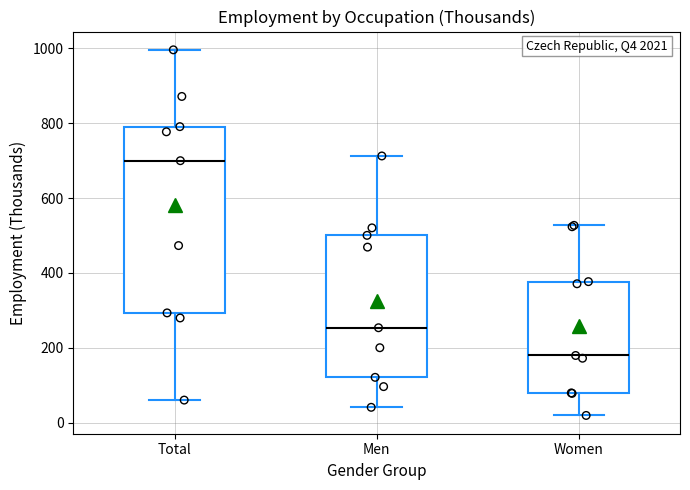

Comparing the boxes themselves (not the whiskers), which one is the tallest?

Total